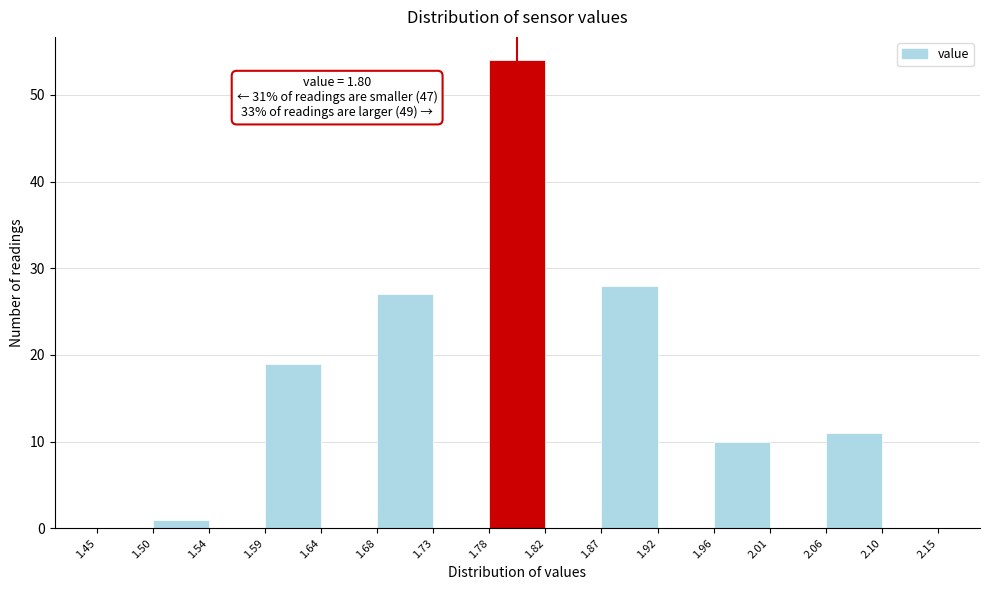

Over which range of the x-axis is the bar tallest?

1.78 to 1.82